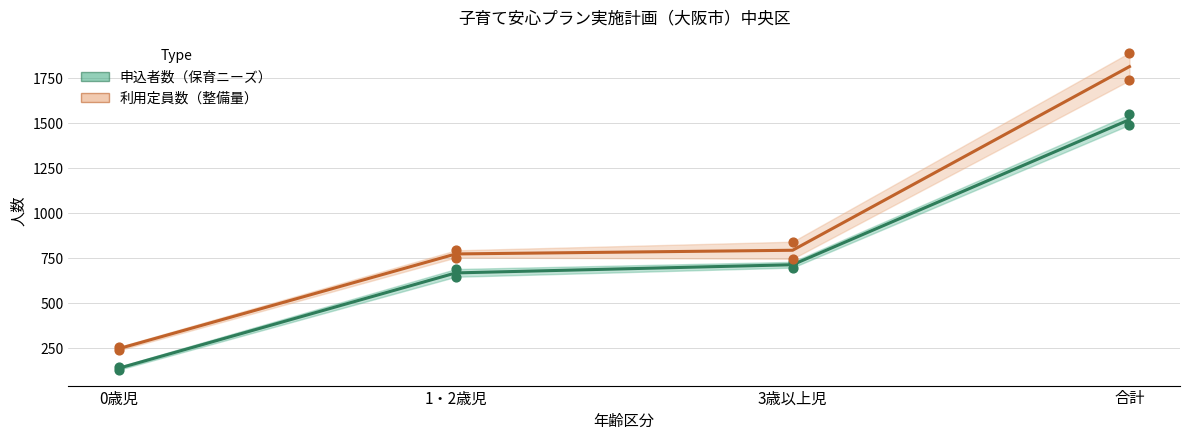

Which series has the widest spread of Y values?

利用定員数